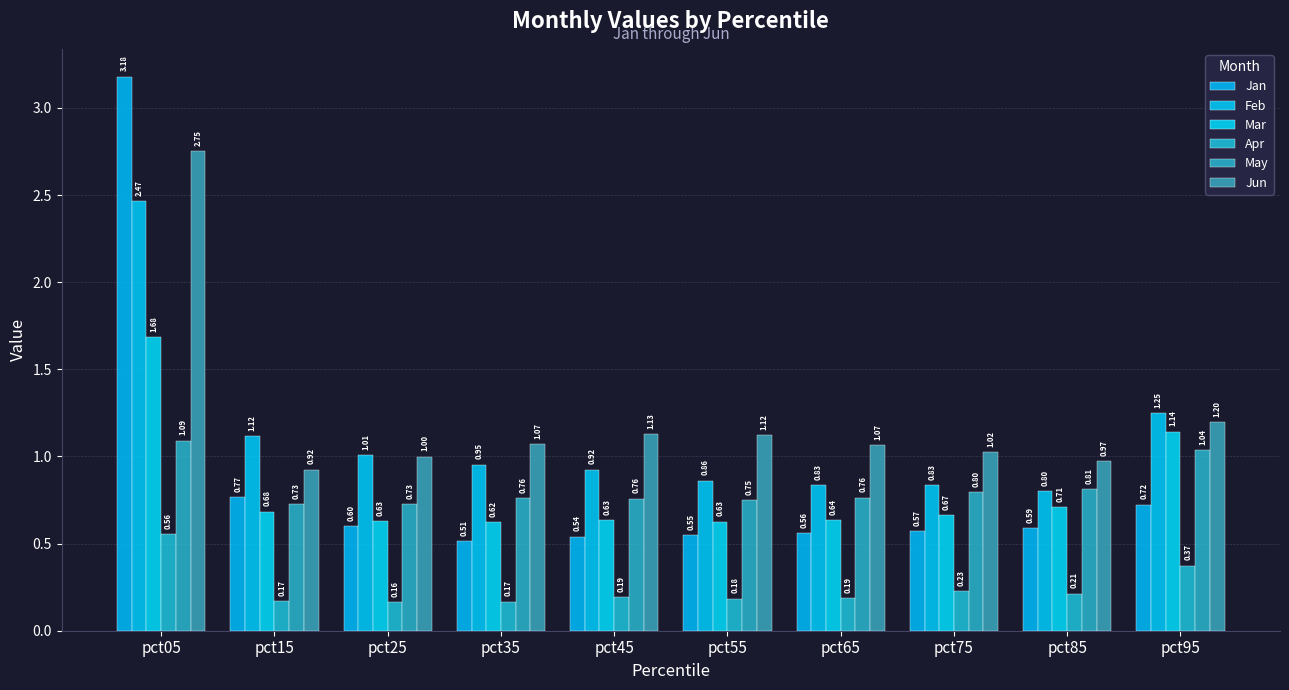

What is the total value across all series at pct45?

4.2